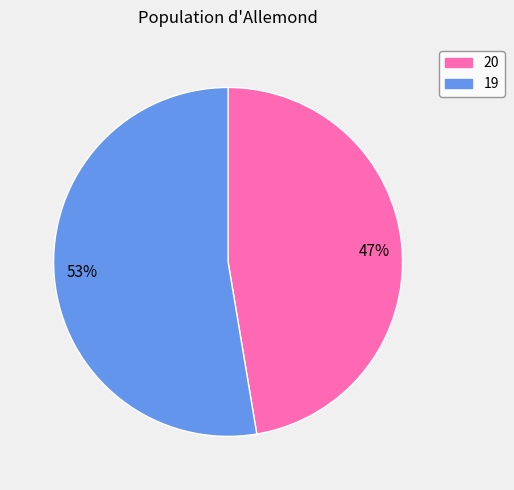

What is the majority slice?

53%